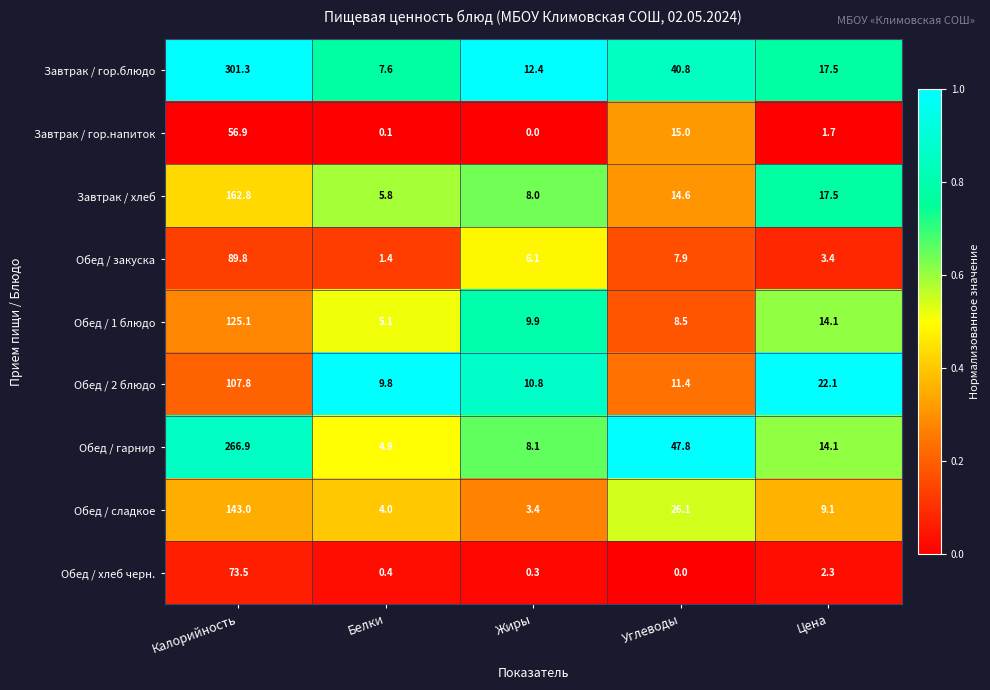

At which category is the sum across all series the highest?

Калорийность